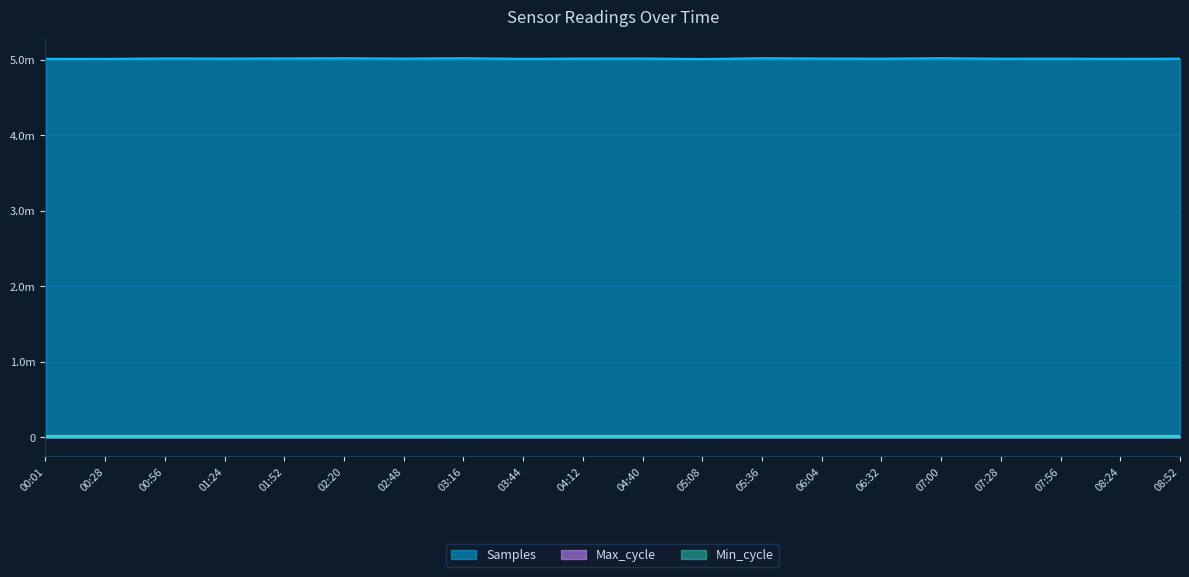

What value does the Max_cycle series have at 06:04, to the nearest 10?

19910